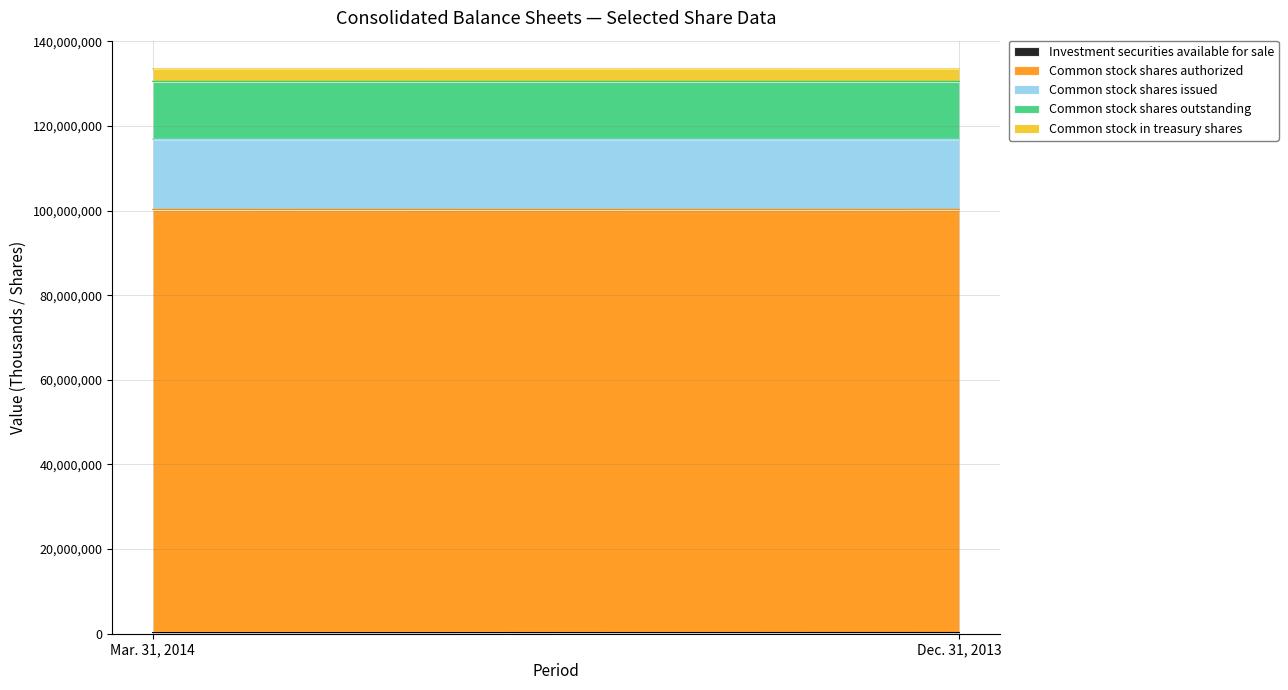

The value of Common stock shares authorized at Mar. 31, 2014 is 176895500. True or false?

False